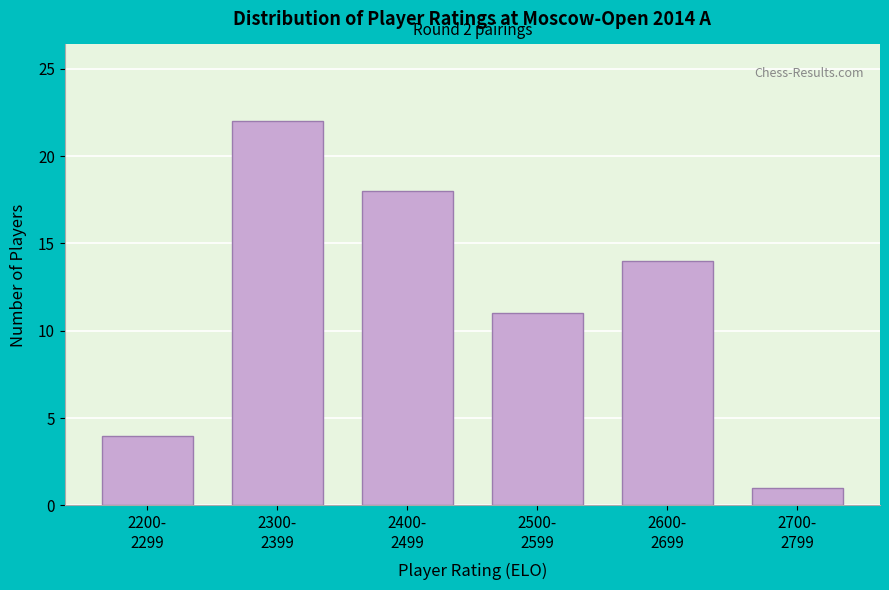

Reading left to right, list all the values displayed in this chart.

4	22	18	11	14	1